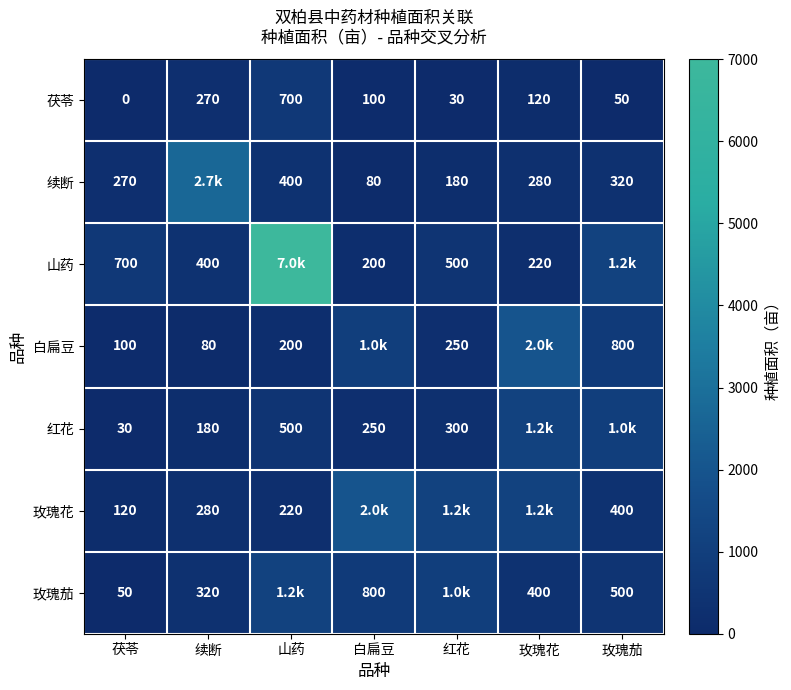

At which category does the chart reach its peak across all series?

山药